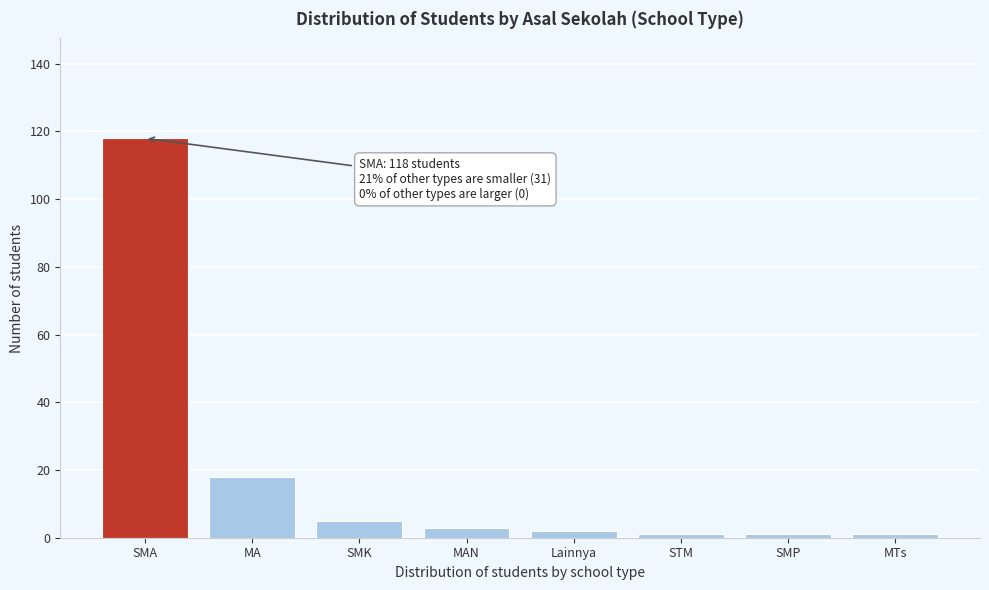

Reading left to right, transcribe all the data shown in this chart.

118	18	5	3	2	1	1	1